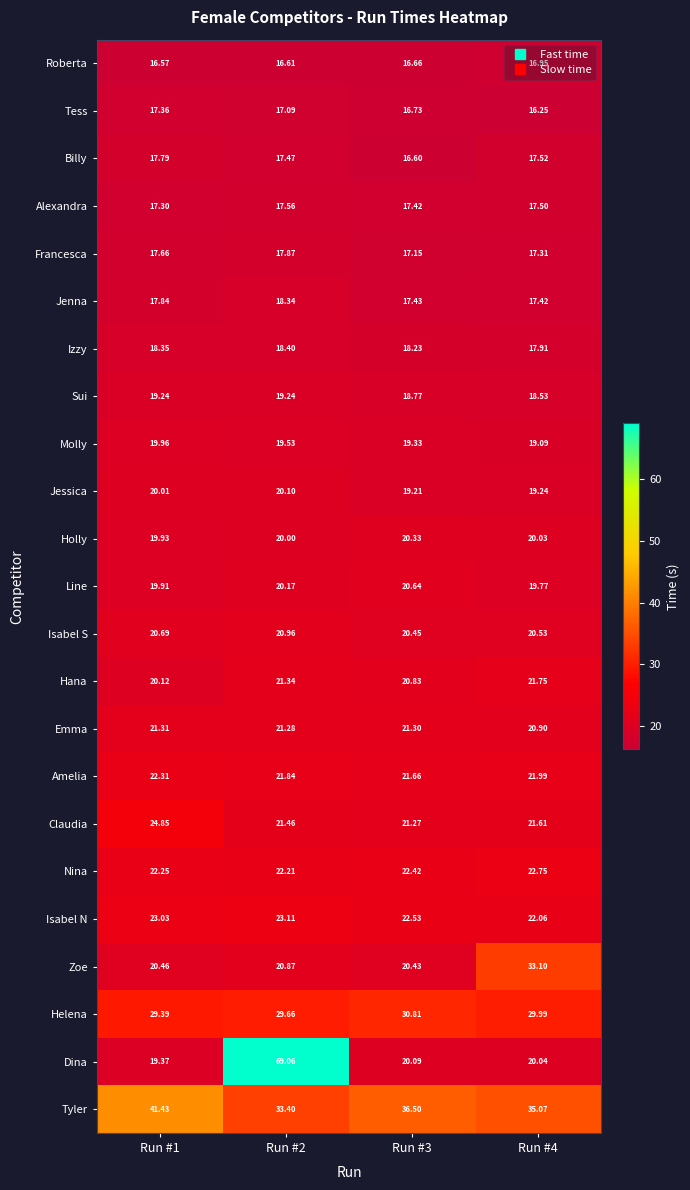

Is the value of Nina at Run #3 greater than the value of Helena at Run #4?

No